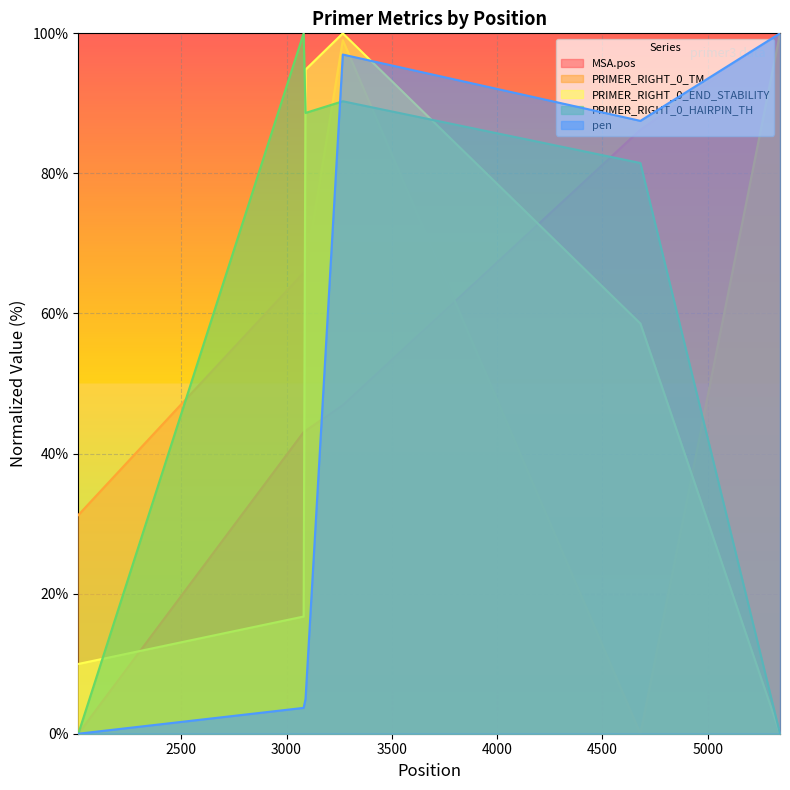

Does the chart display data point markers on the line(s)?

No